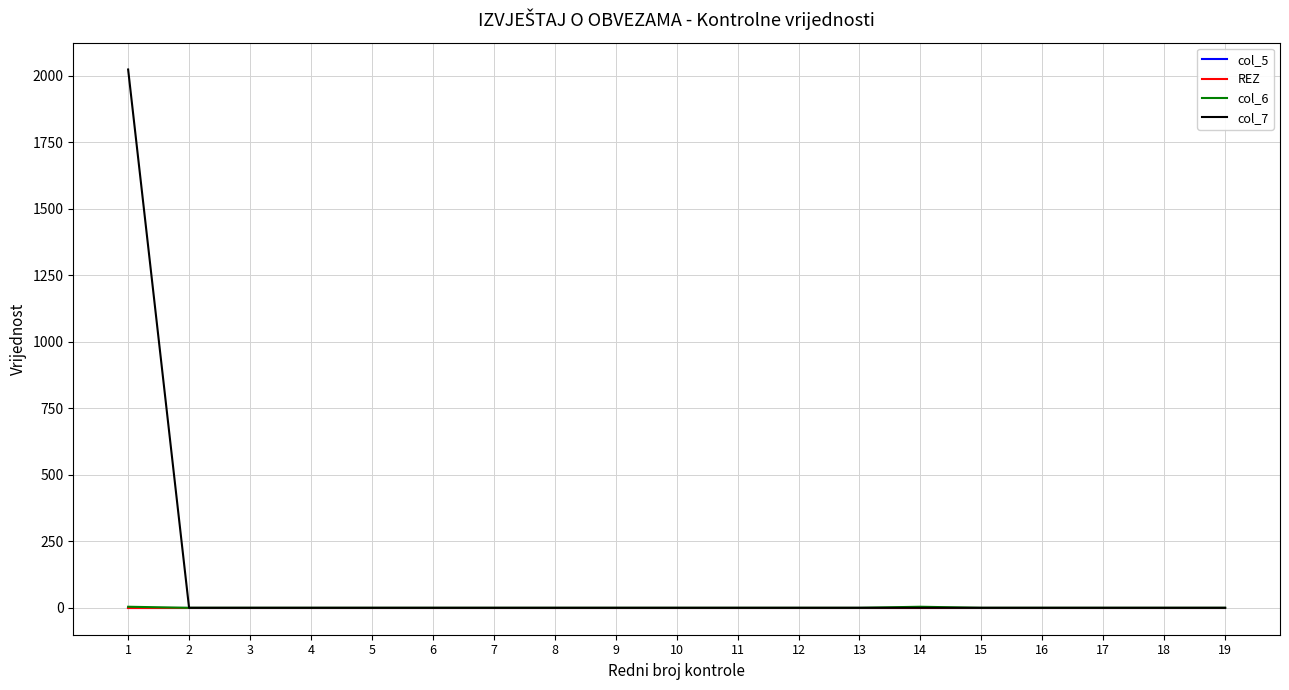

Which series has the largest total across all categories?

col_7